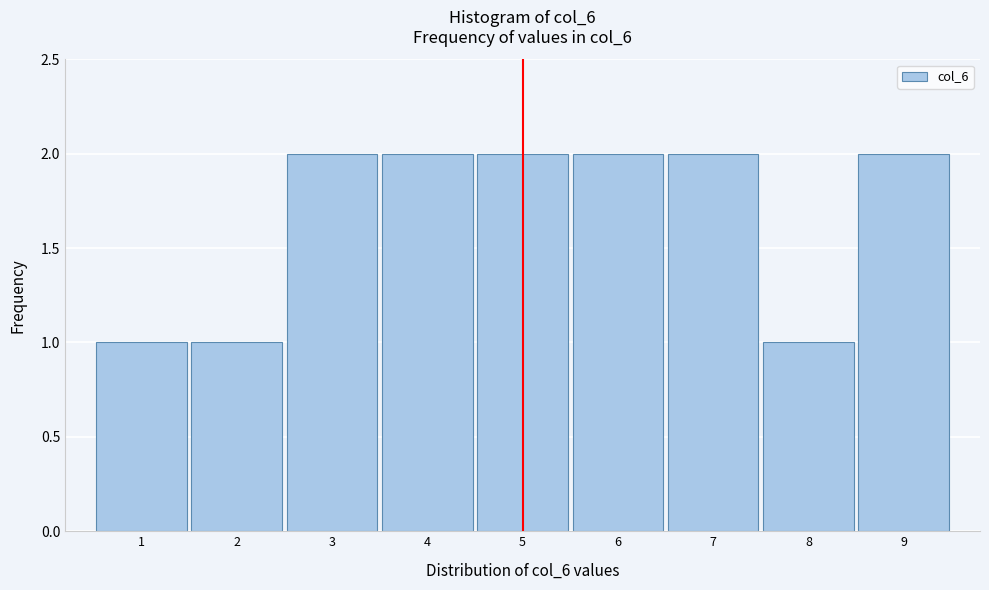

What is the height of the bar covering 3.5 to 4.5 on the x-axis? The values are not printed on the chart, so give them approximately, as read against the axis.

2